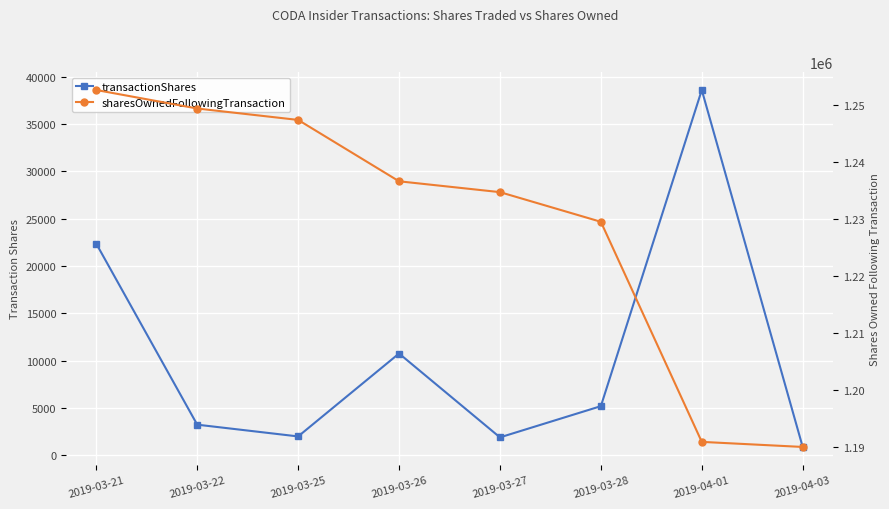

How many data points in sharesOwnedFollowingTransaction are less than 1236604?

4